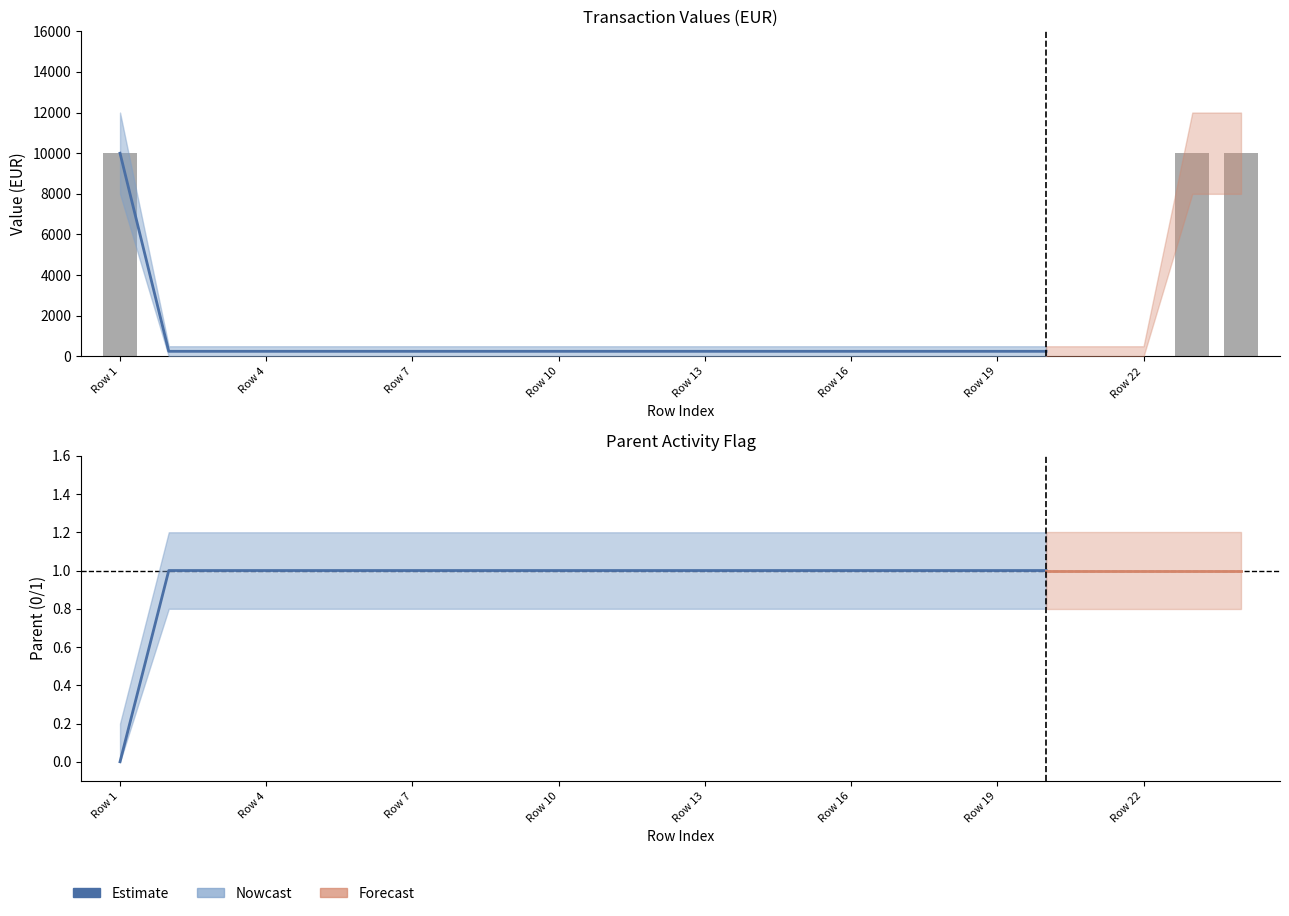

At 13, list the series in order from largest to smallest.

parent, transaction_value, budget_value